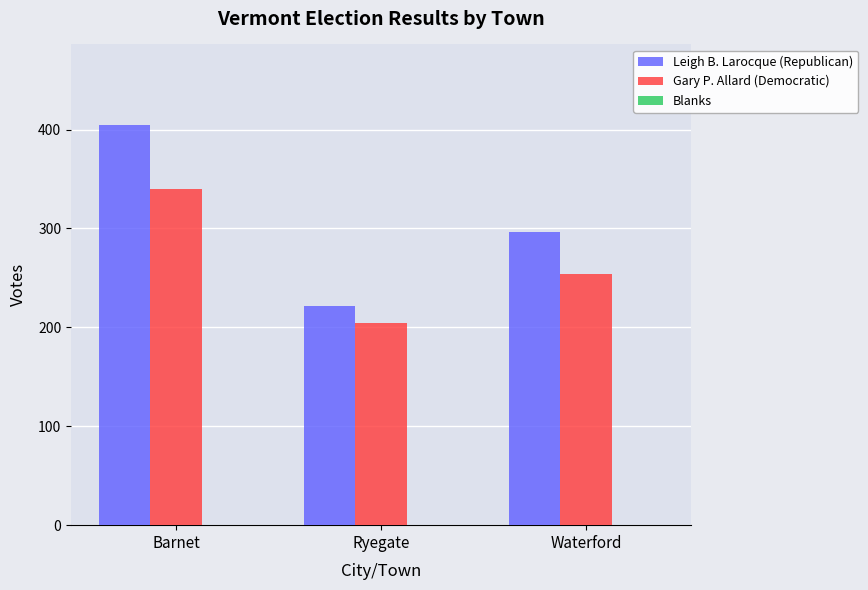

How many bars are there in each group?

2